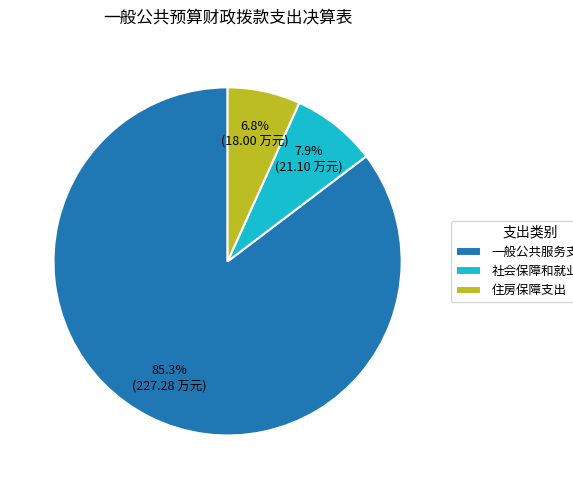

What is the total percentage of 一般公共服务支出 and 住房保障支出?

92.1%